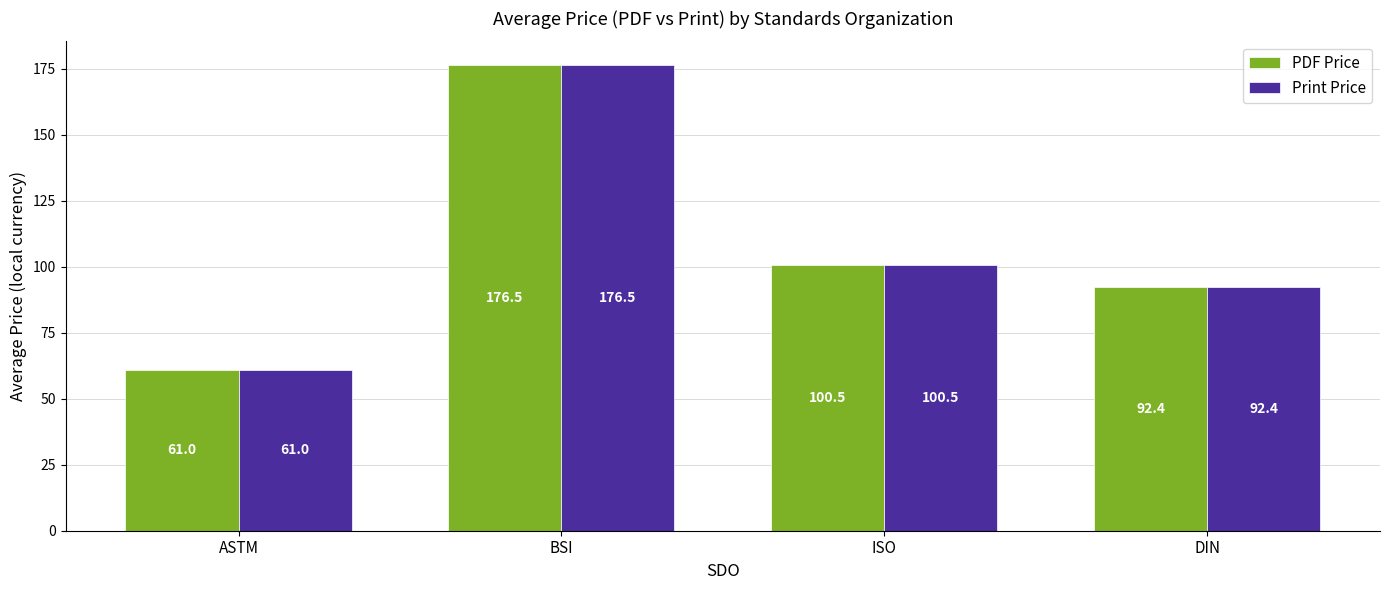

What is the greatest value displayed?

176.5